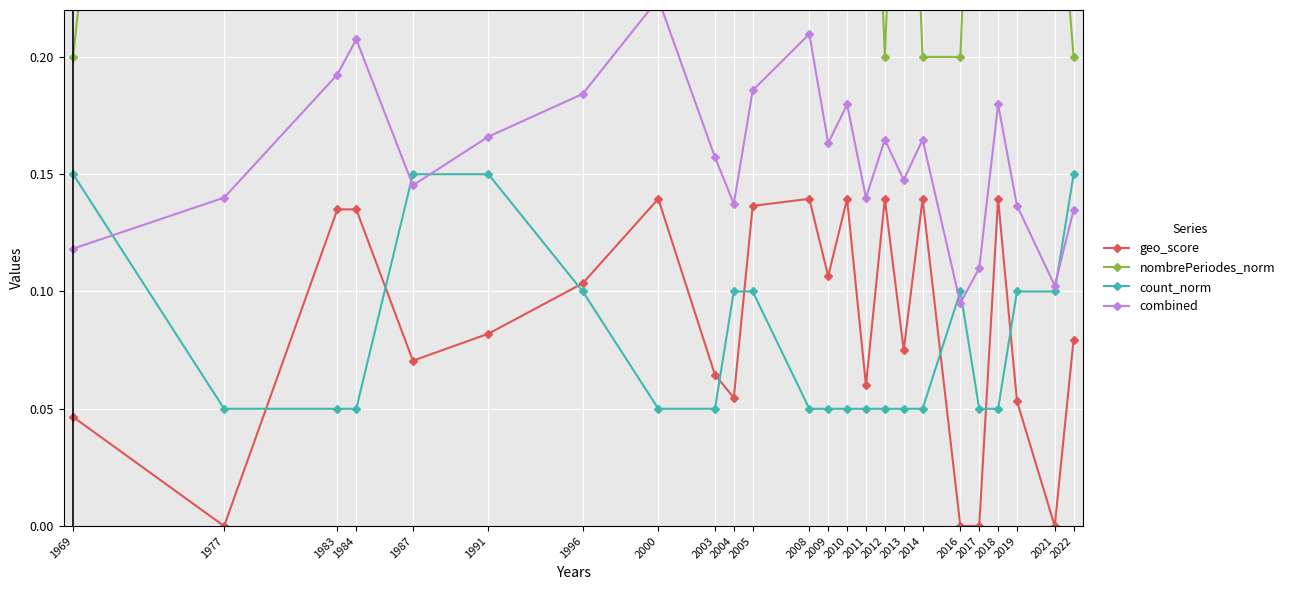

What is the total value across all series at 2013?

0.7